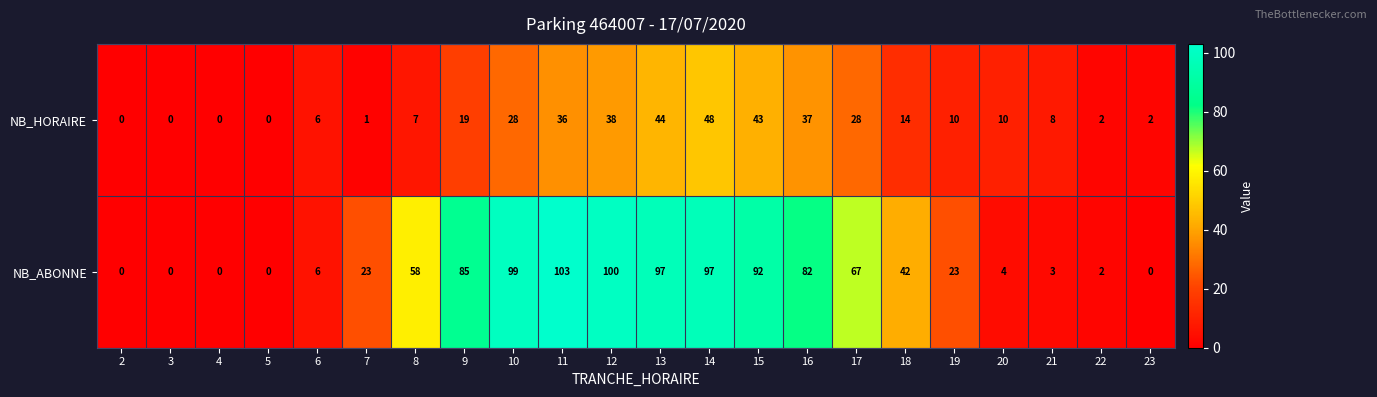

Count the number of data series in this chart.

2